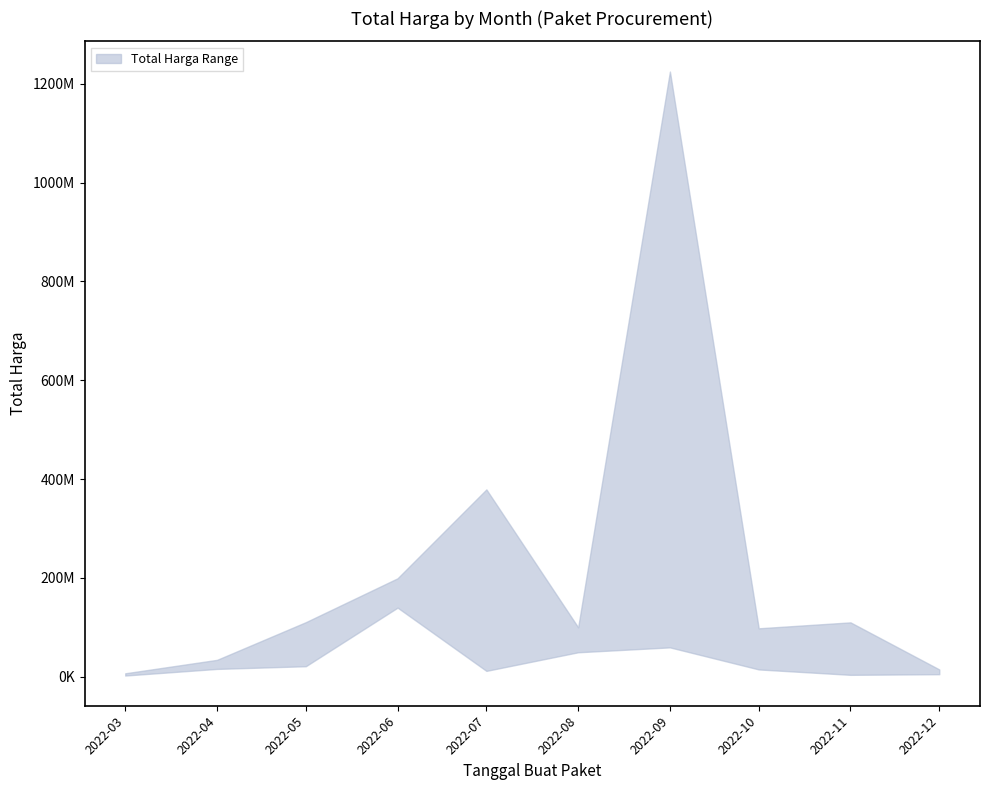

What is the minimum value shown in the chart?

2395750